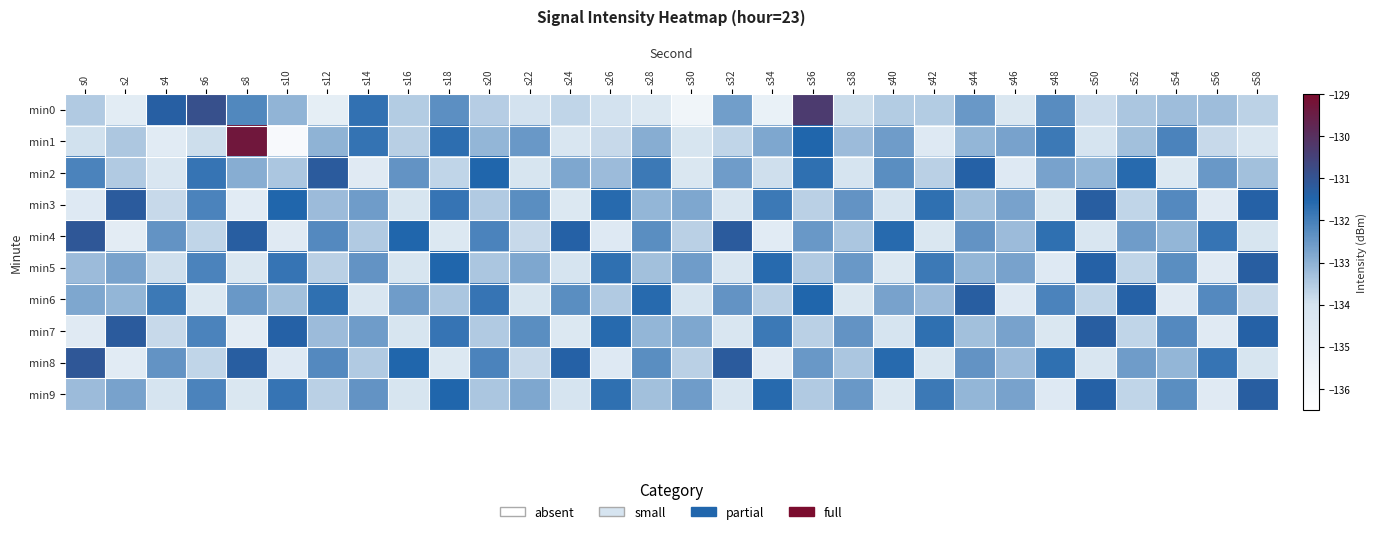

At which category is the sum across all series the highest?

s36